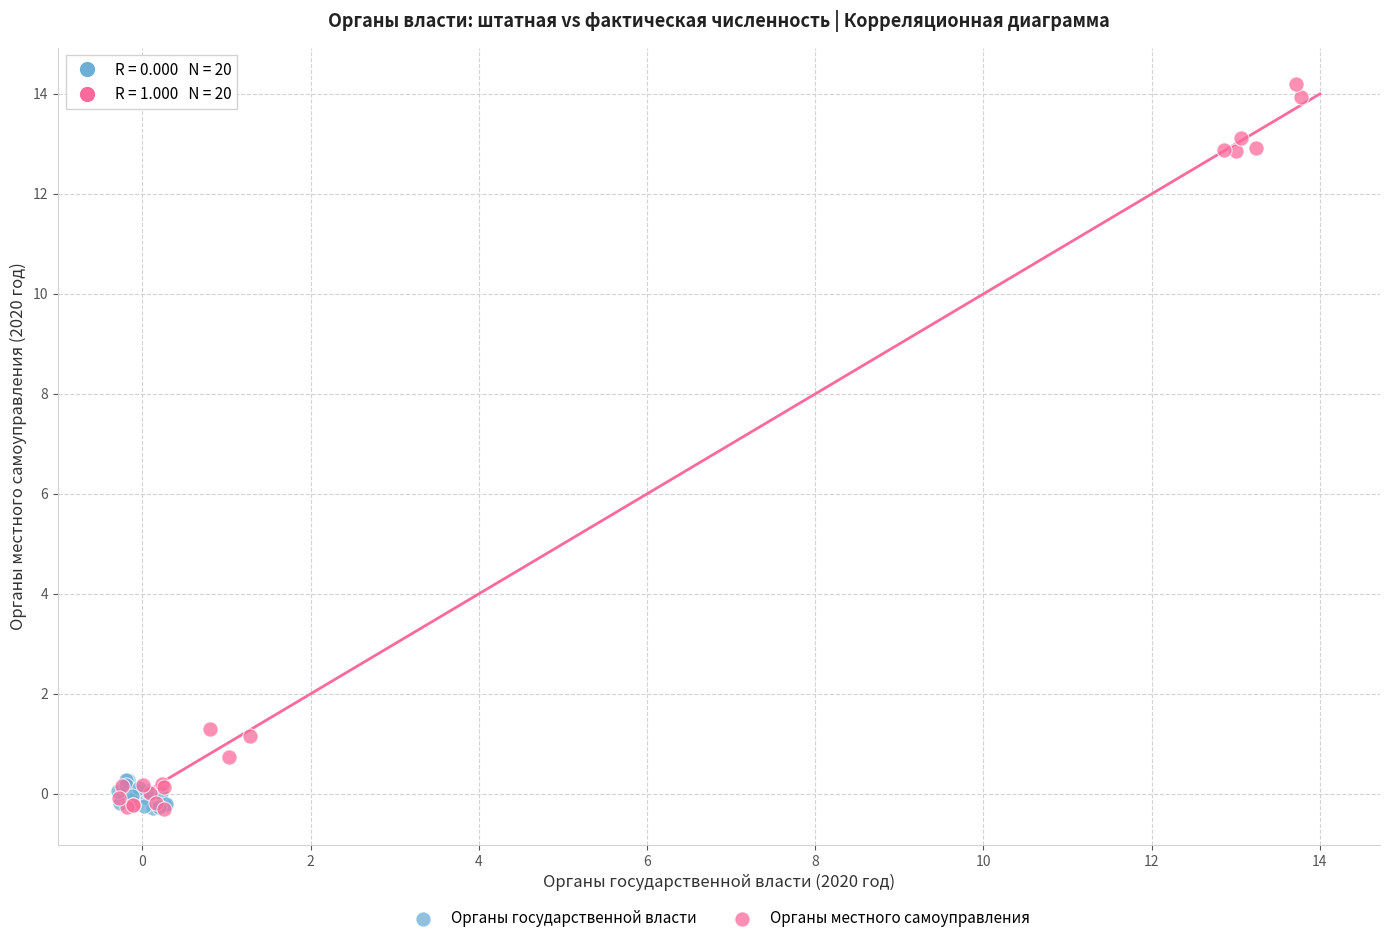

Which series has the largest Y range (max minus min)?

Органы местного самоуправления